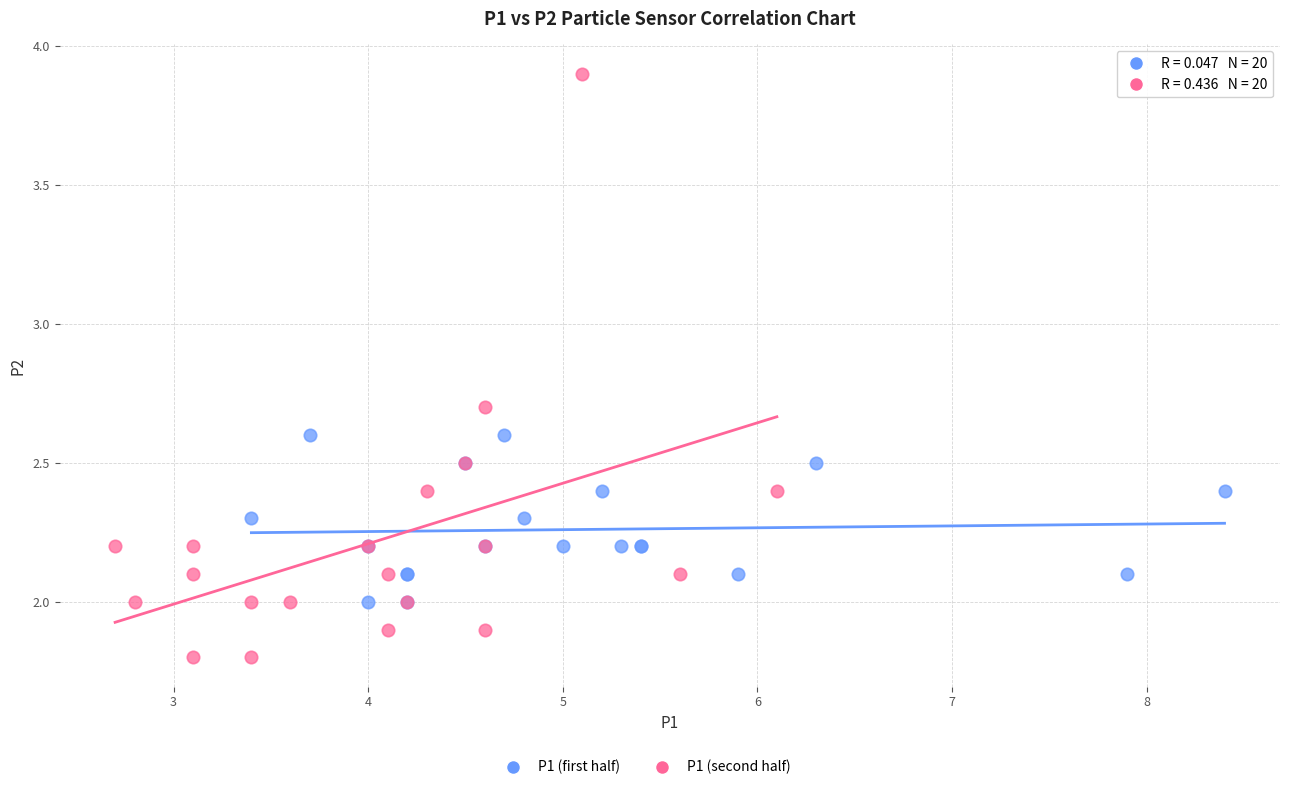

Which series contains the highest Y value?

P1 (second half)